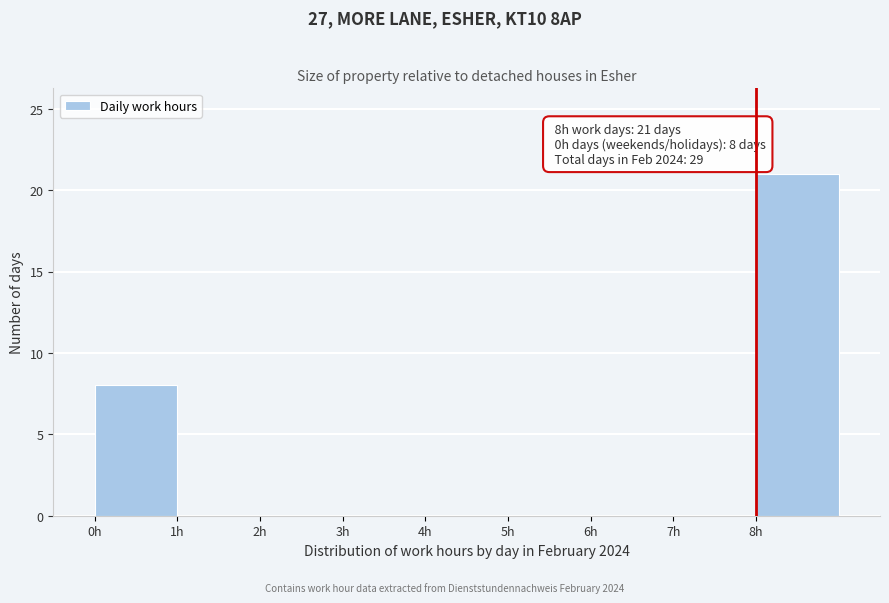

Over which range of the x-axis is the bar tallest?

8 to 9